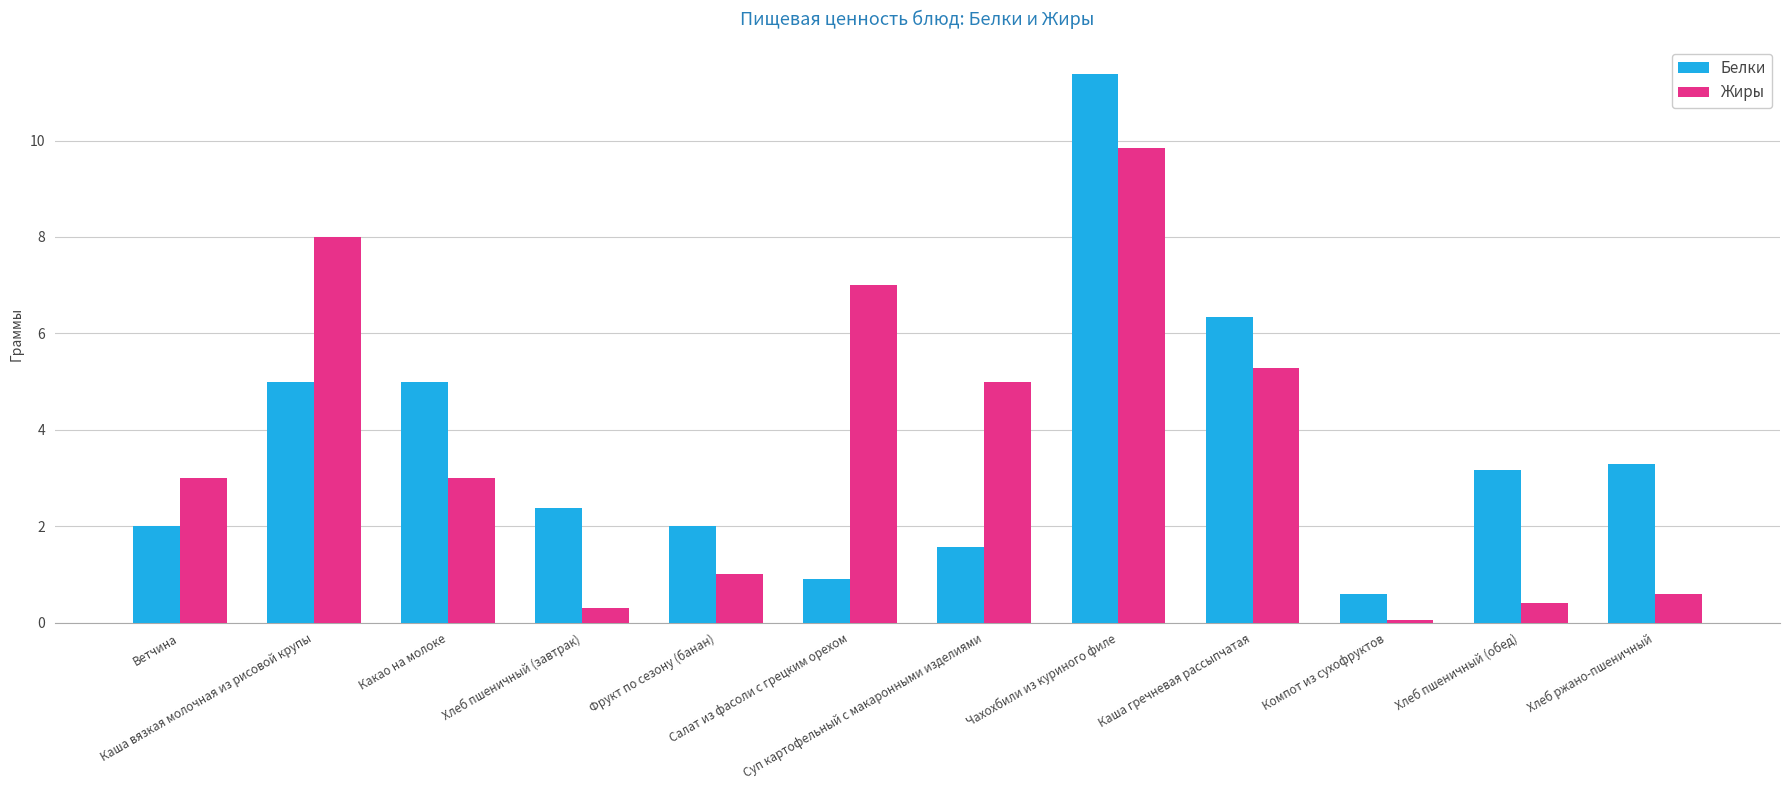

Which series changed the most between Какао на молоке and Чахохбили из куриного филе?

Жиры